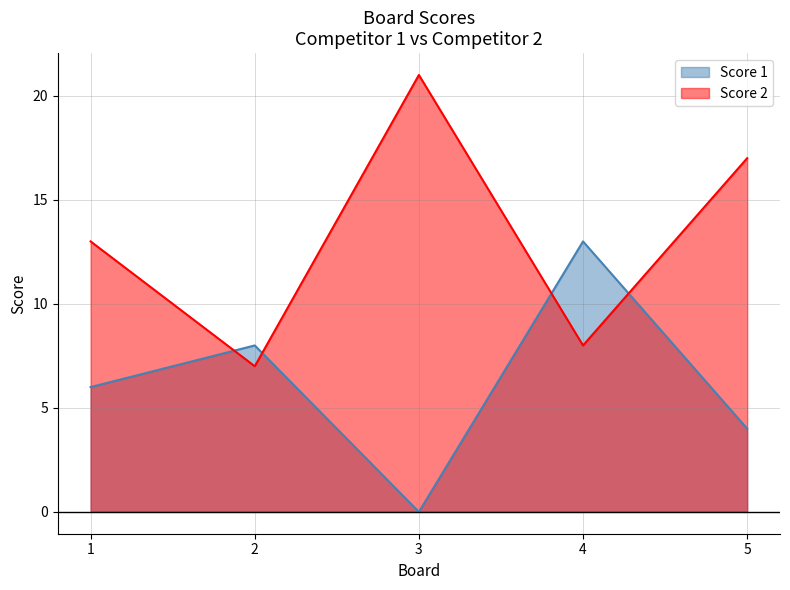

Which series has the largest total across all categories?

Score 2